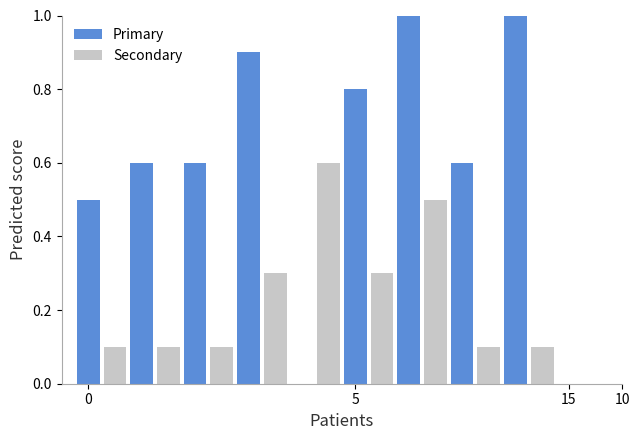

Does the chart contain stacked bars?

No